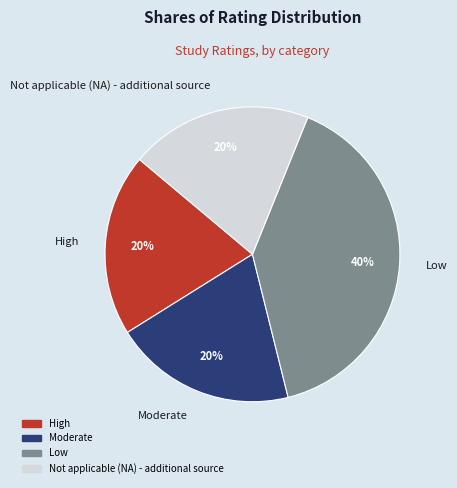

To the nearest percent, what portion does Moderate represent?

20%